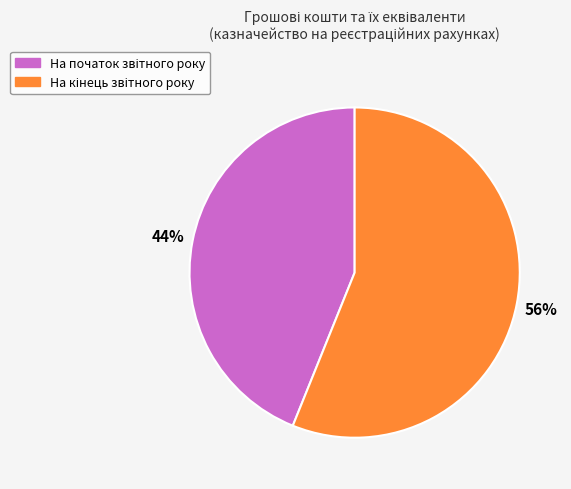

To the nearest percent, what is the difference between the largest and smallest slice percentages?

12%